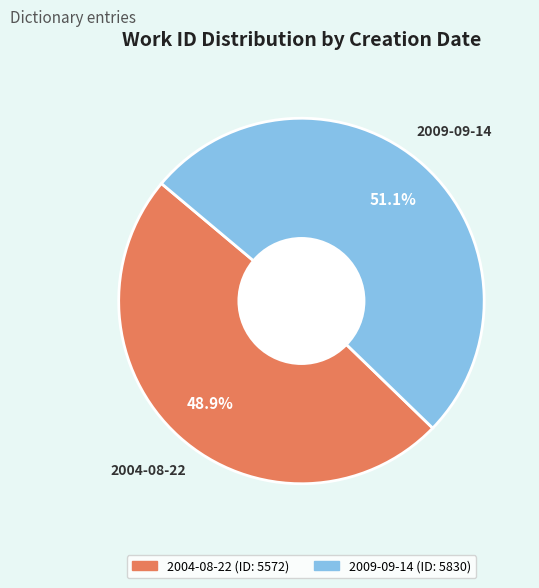

To the nearest percent, what portion does 2004-08-22 represent?

49%